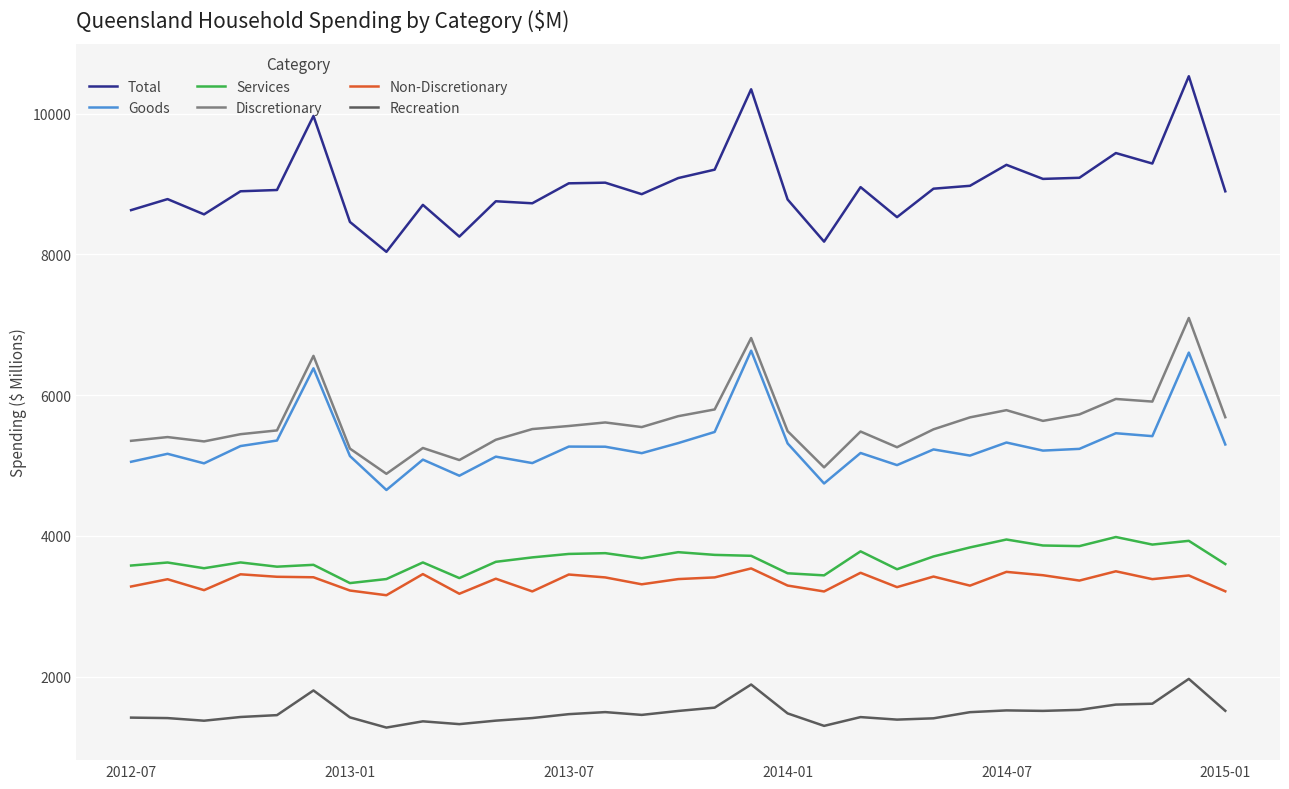

How many lines are shown in the chart?

6